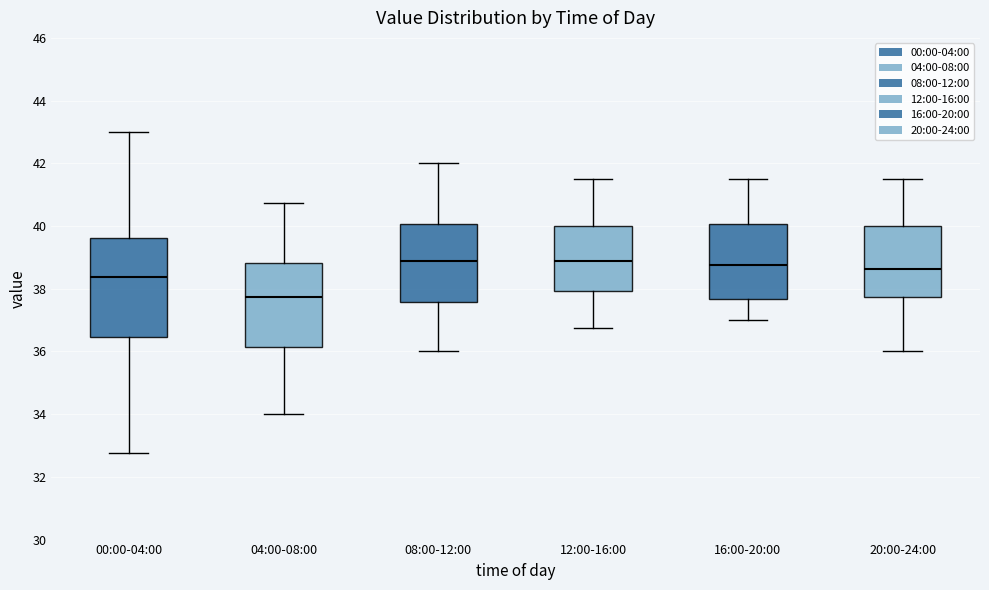

Comparing the boxes themselves (not the whiskers), which one is the tallest?

00:00-04:00